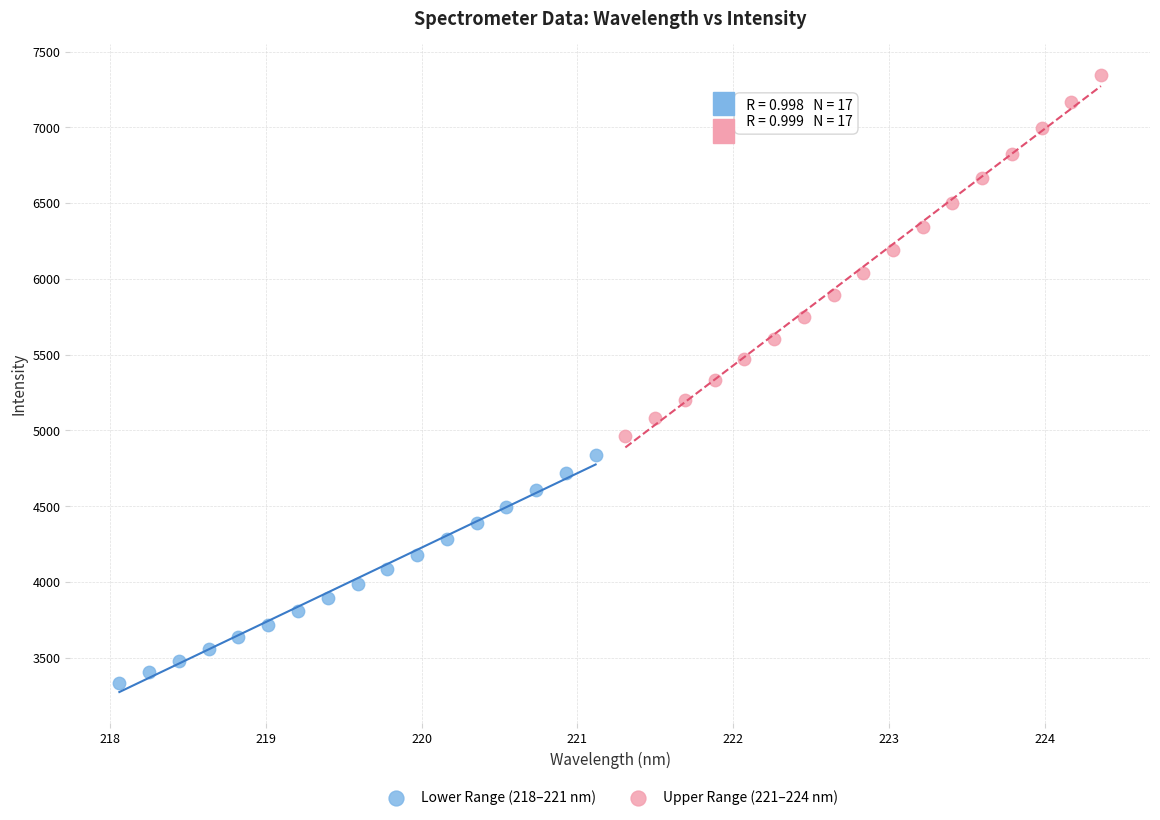

Which series reaches the maximum Y coordinate?

Upper Range (221–224 nm)